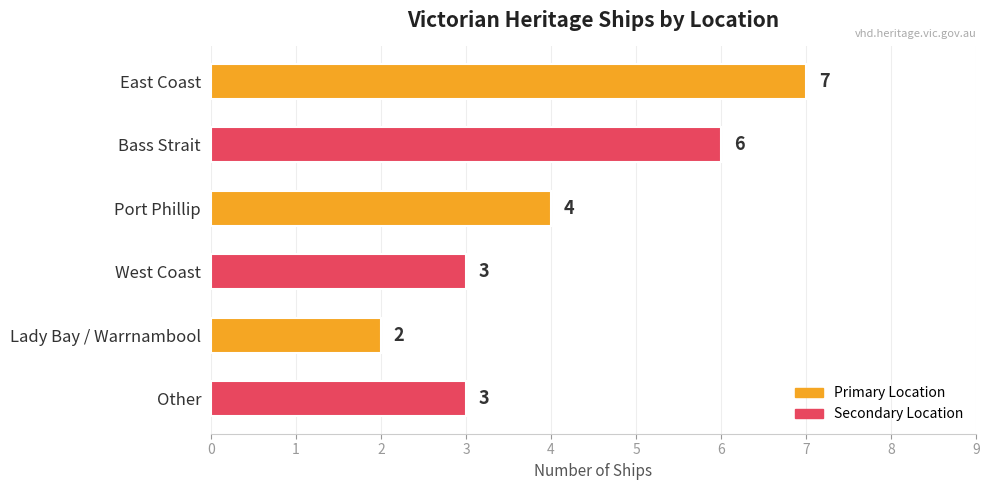

Between Lady Bay / Warrnambool and Port Phillip, which is larger?

Port Phillip